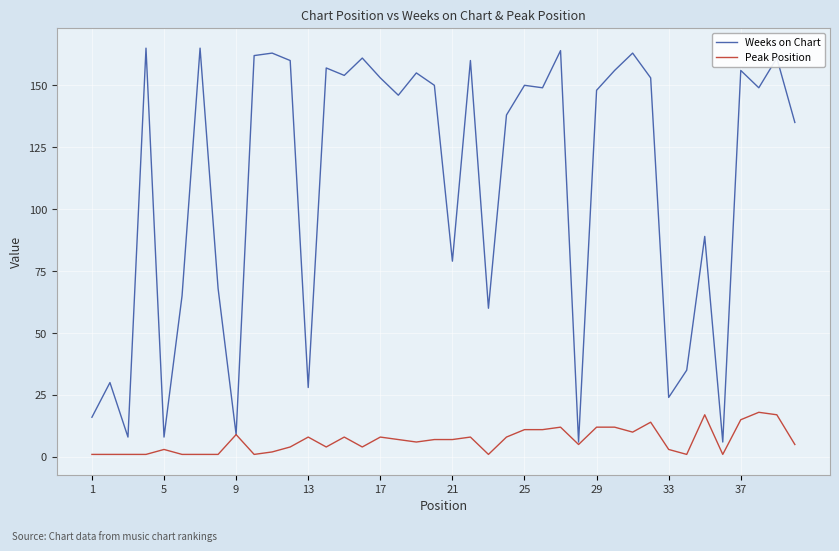

Which series has the widest spread of values?

Weeks on Chart